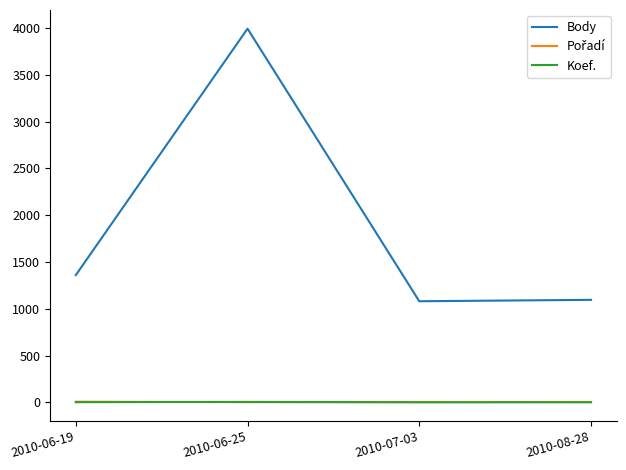

Which series changed the most between 2010-06-25 and 2010-08-28?

Body